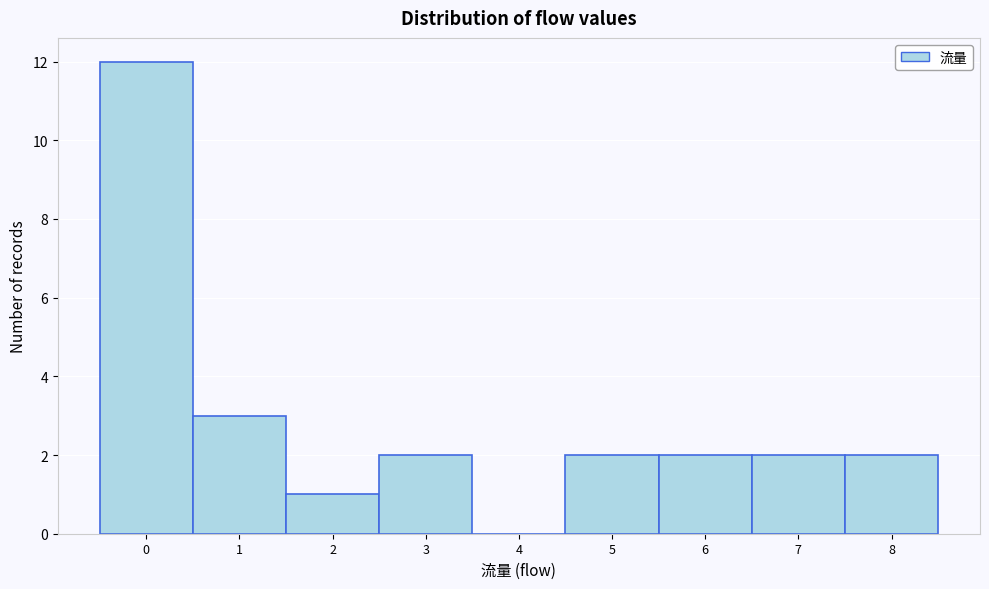

Reading left to right, transcribe this chart: for each bar, give the range it covers on the x-axis and its height. The values are not printed on the chart, so give them approximately, as read against the axis.

-0.5 to 0.5: 12
0.5 to 1.5: 3
1.5 to 2.5: 1
2.5 to 3.5: 2
3.5 to 4.5: 0
4.5 to 5.5: 2
5.5 to 6.5: 2
6.5 to 7.5: 2
7.5 to 8.5: 2